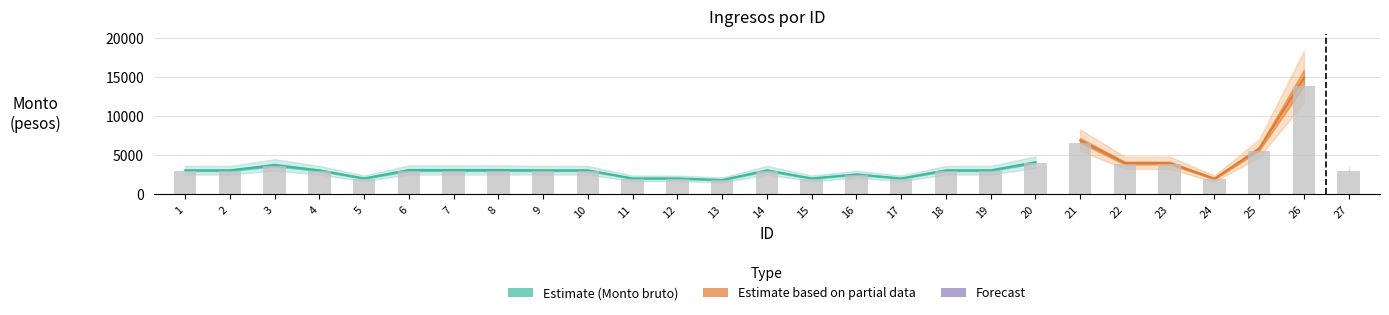

How many bars are there in total?

27